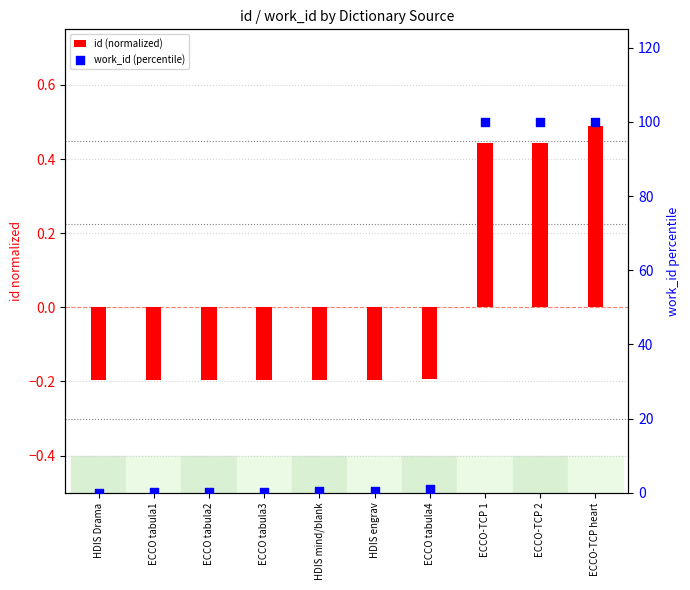

Which series reaches the maximum Y coordinate?

work_id (percentile)